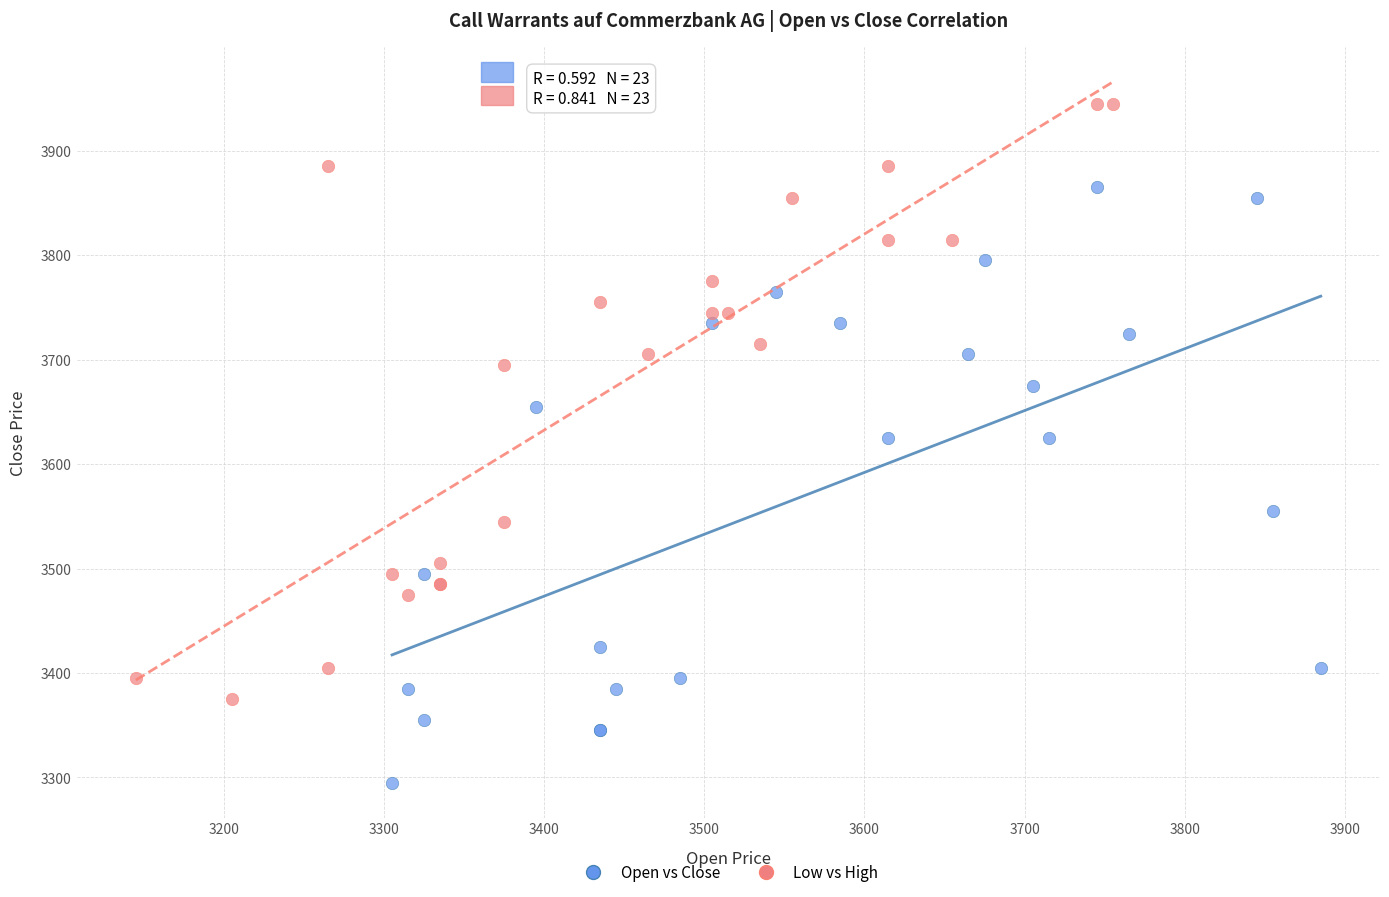

Which series reaches the minimum Y coordinate?

Open vs Close